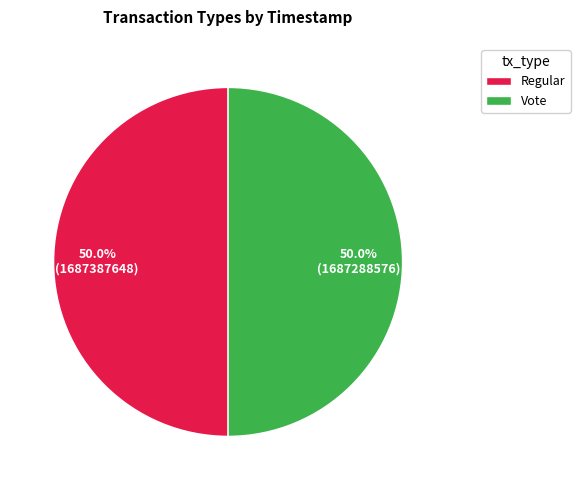

The Vote slice represents 50% of the pie. True or false?

True